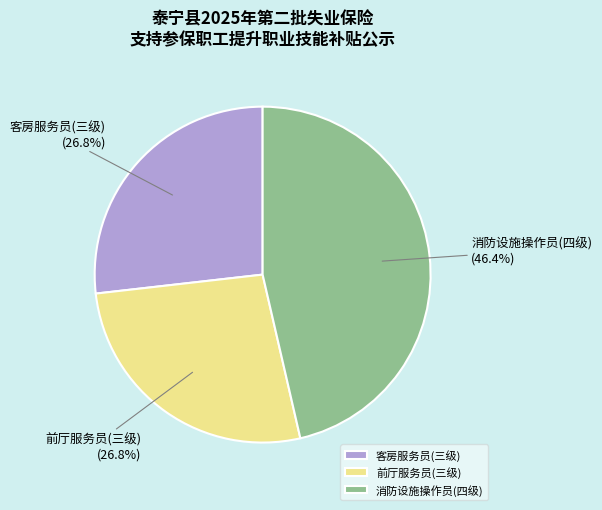

What is the ratio of the value at 前厅服务员(三级) to the value at 消防设施操作员(四级)?

0.6